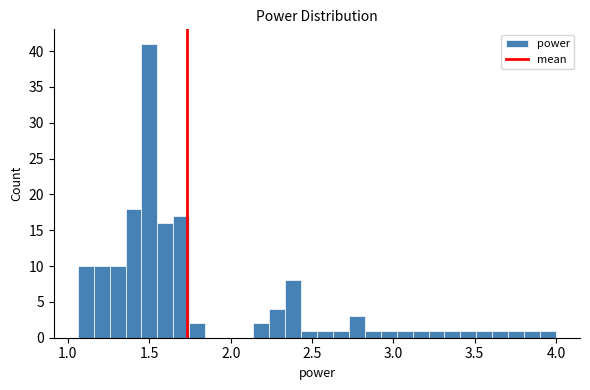

Read against the x-axis, roughly where is the centre of the tallest bar?

1.50